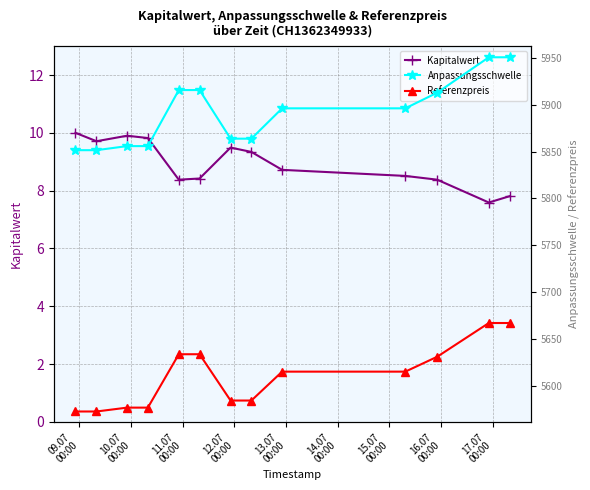

What is the maximum value for Kapitalwert?

10.0